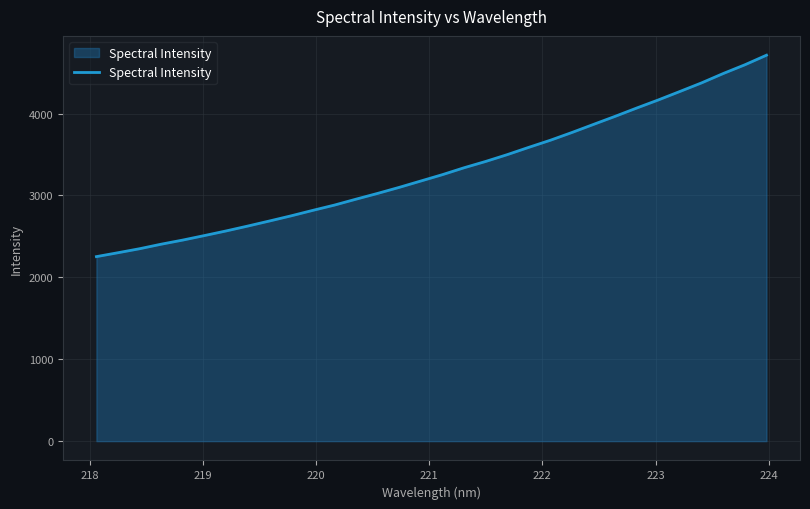

What is the difference between the maximum and minimum values?

2459.9